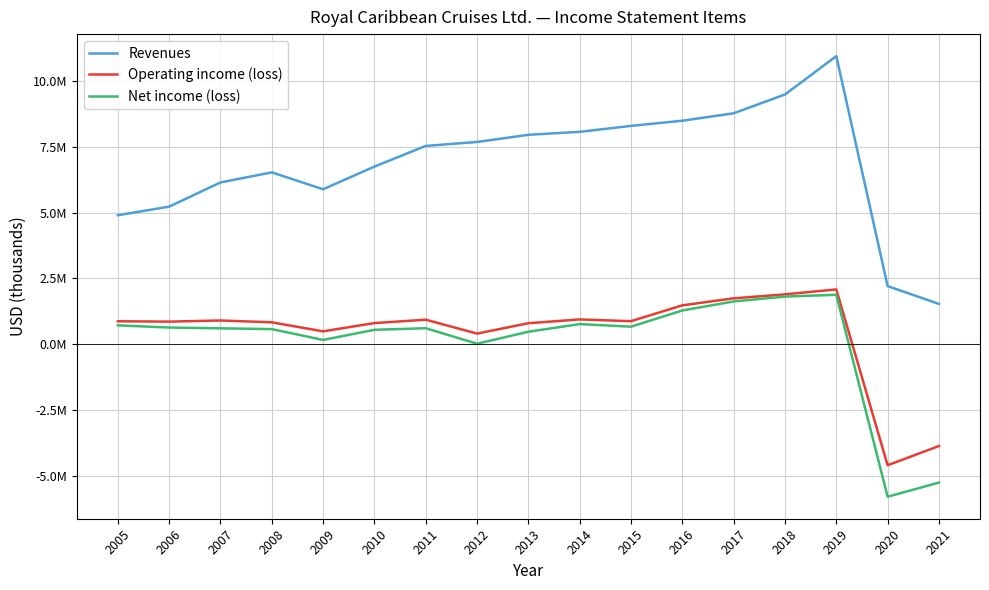

Does the chart have visible grid lines?

Yes